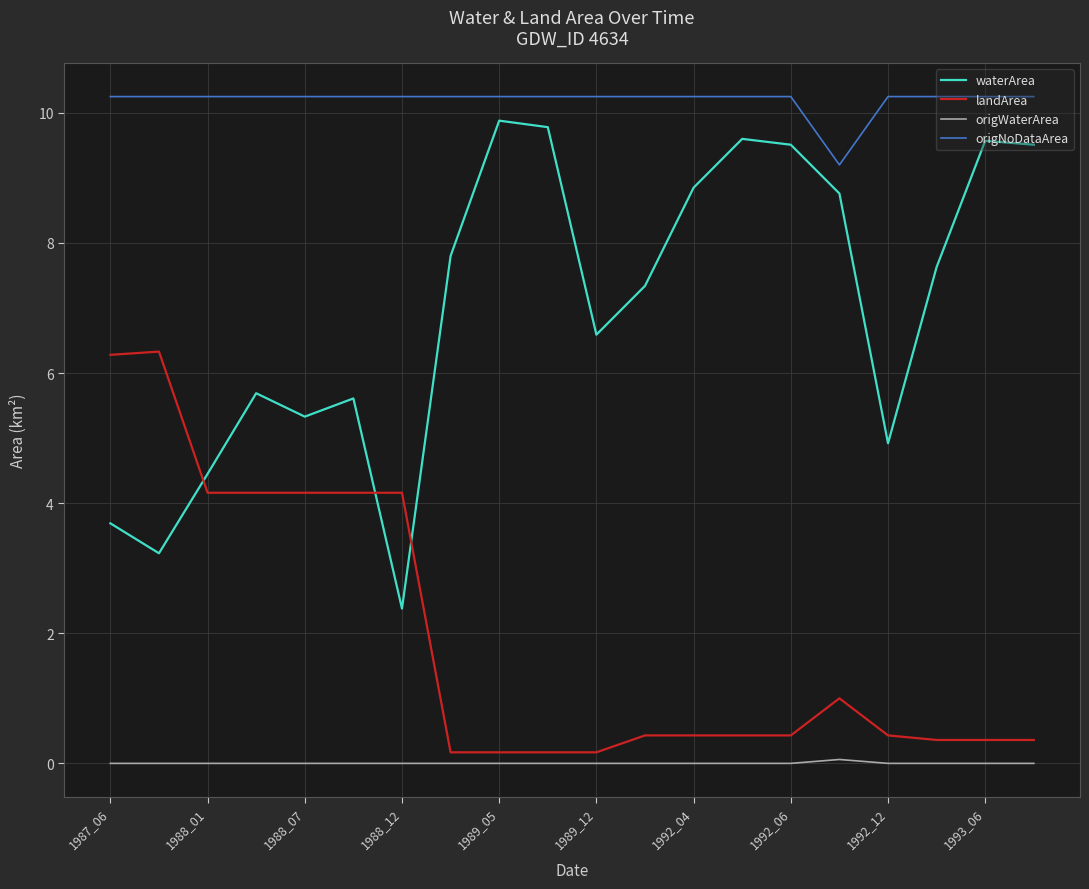

Does the chart have visible grid lines?

Yes